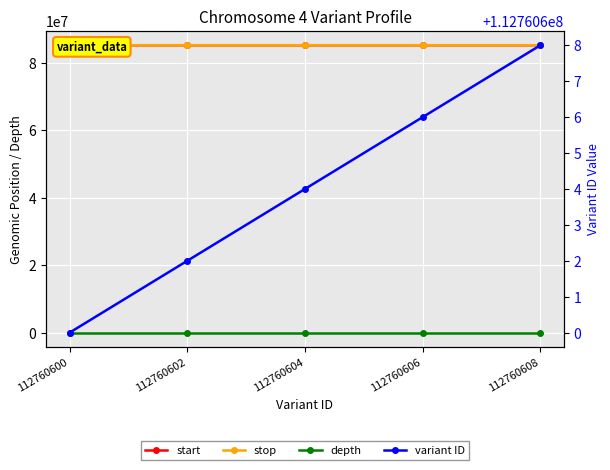

The start series shows 56807209 at 112760602. True or false?

False